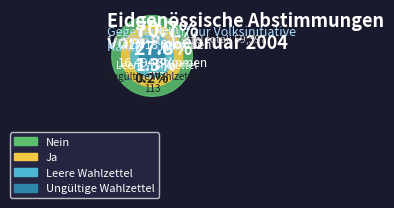

Which category accounts for the majority?

Nein